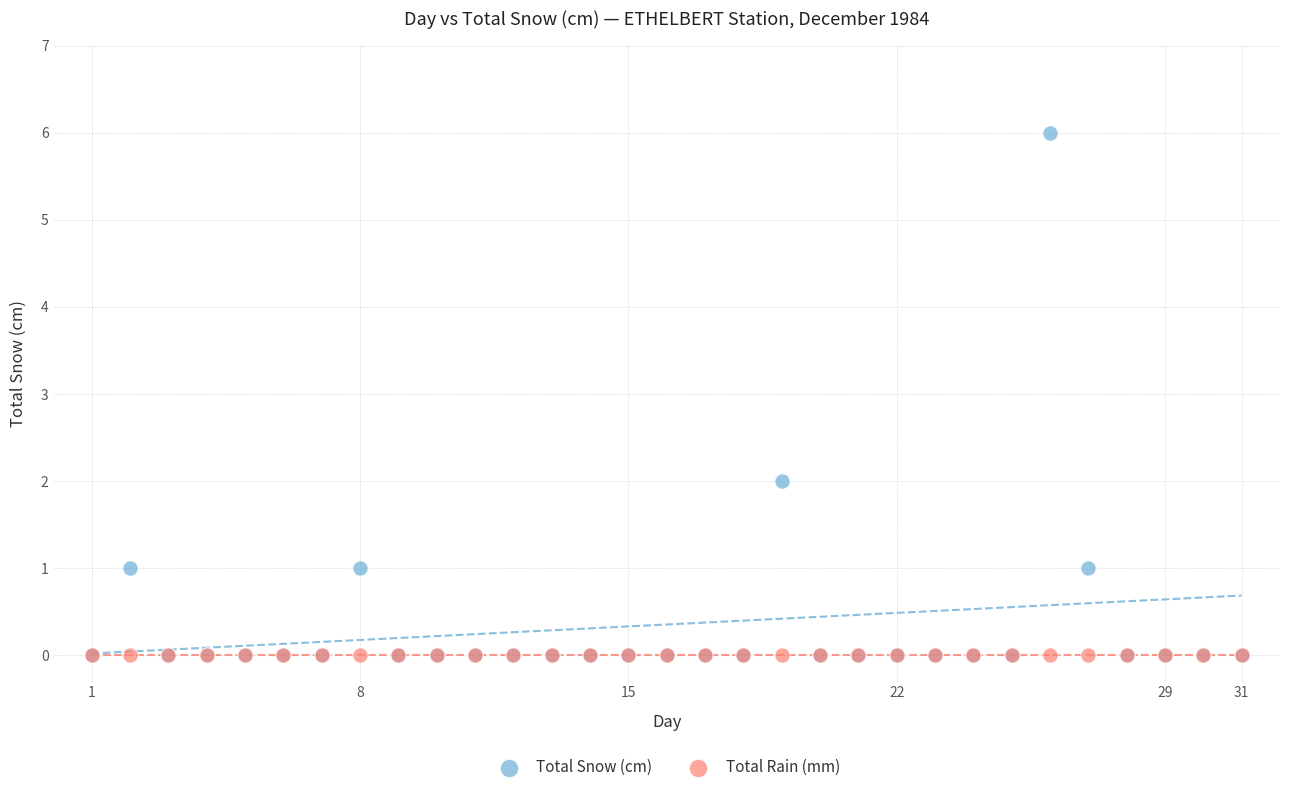

What are all the series names shown in the legend?

Total Snow (cm), Total Rain (mm)